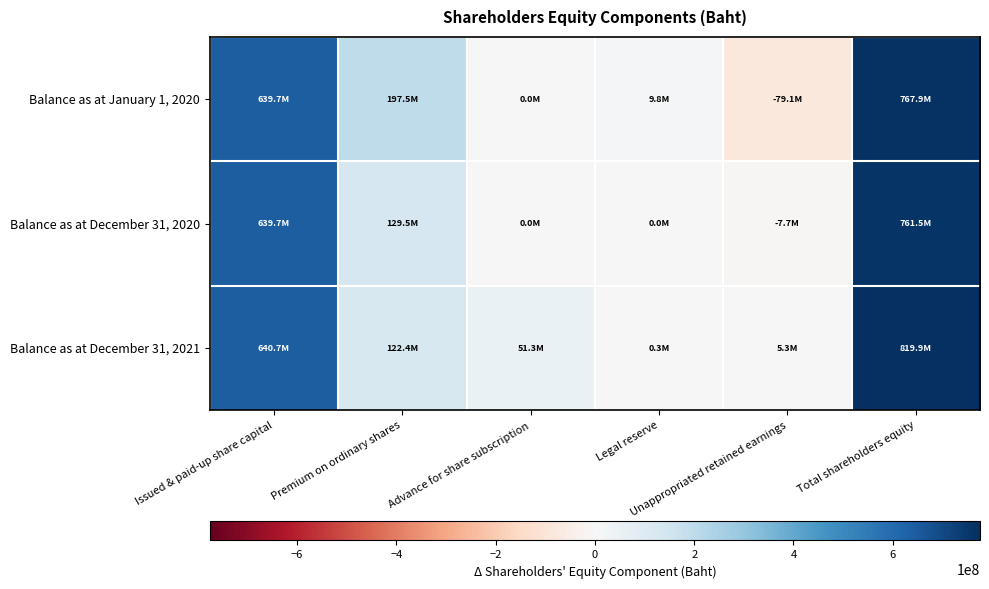

Between Legal reserve and Advance for share subscription, which is larger?

Legal reserve